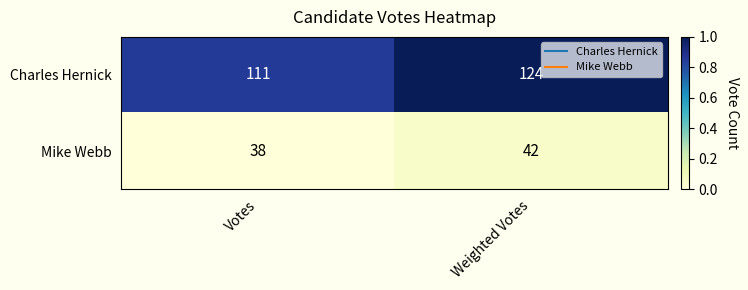

What is the approximate value of Charles Hernick at Votes?

111